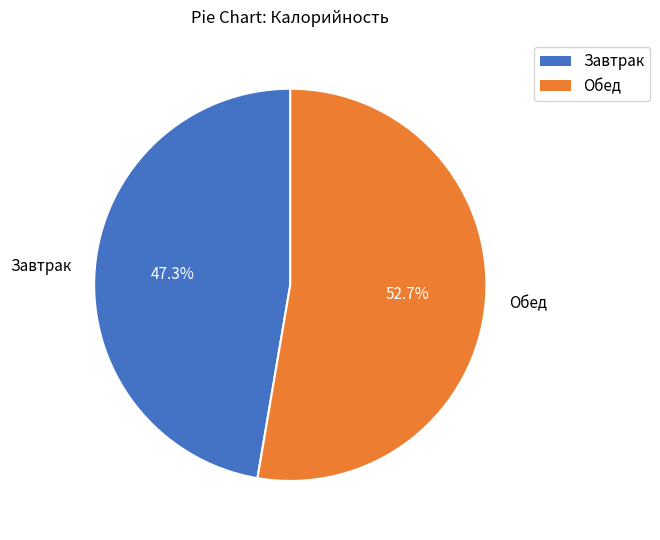

What portion of the pie excludes Обед?

47.3%